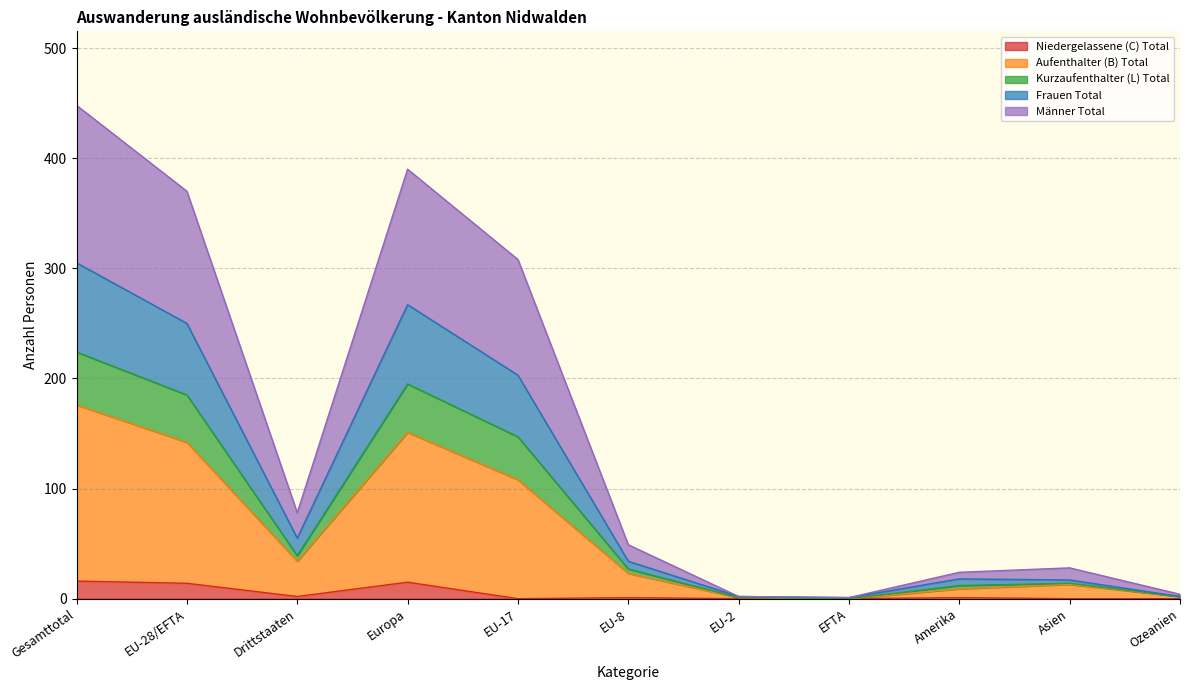

How many lines are shown in the chart?

5